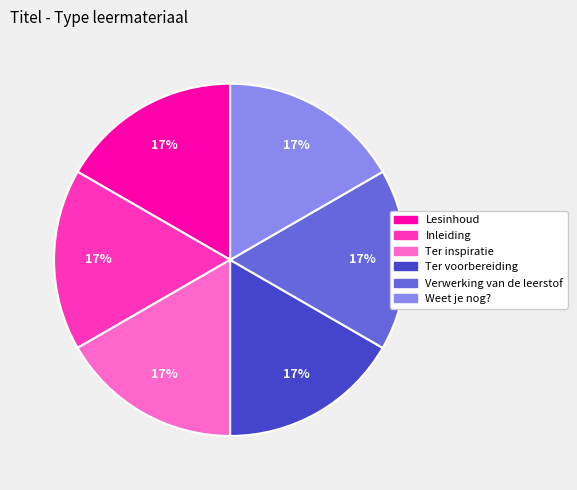

What is the ratio of the value at Ter inspiratie to the value at Inleiding?

1.0